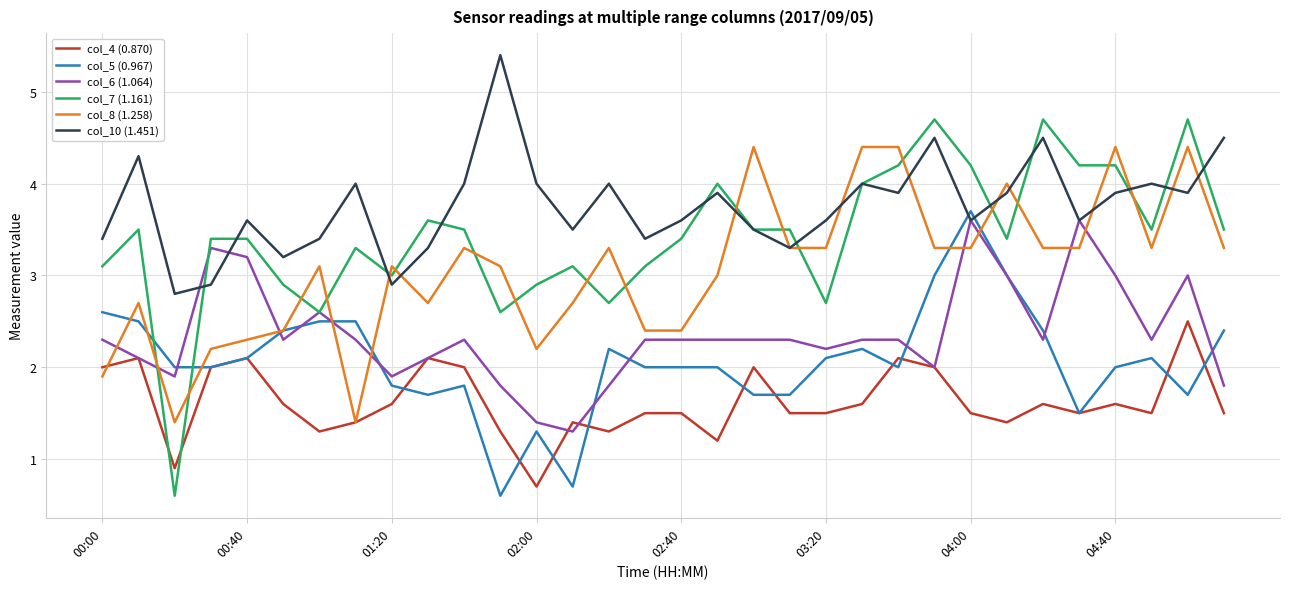

What is the smallest value displayed?

0.6